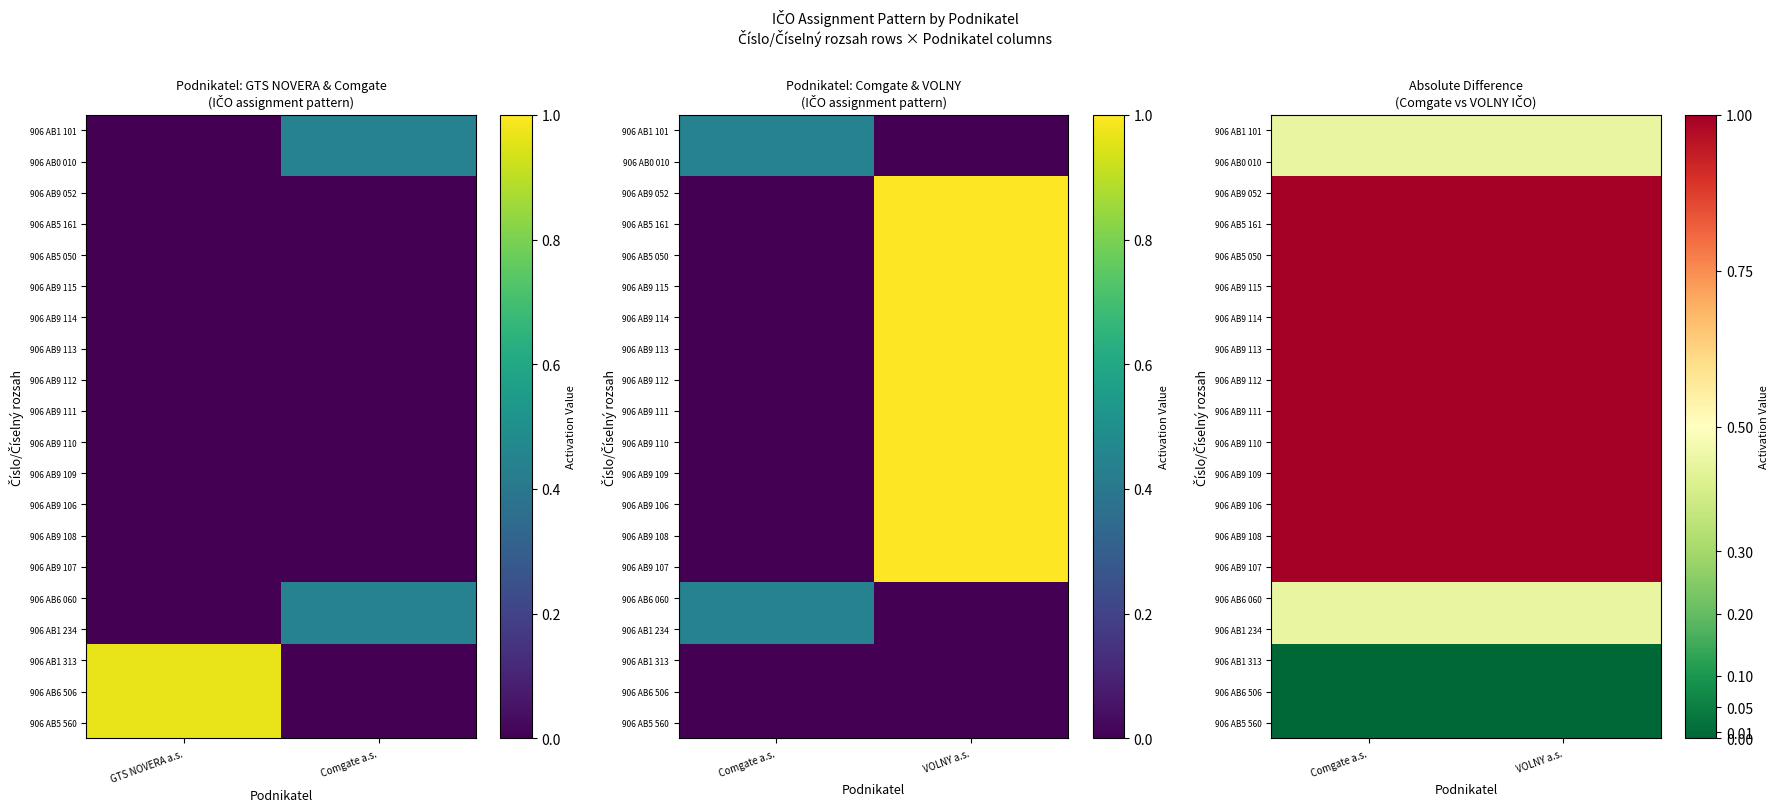

Rank the categories by 906 AB5 161 value from highest to lowest.

Comgate a.s., VOLNY a.s.